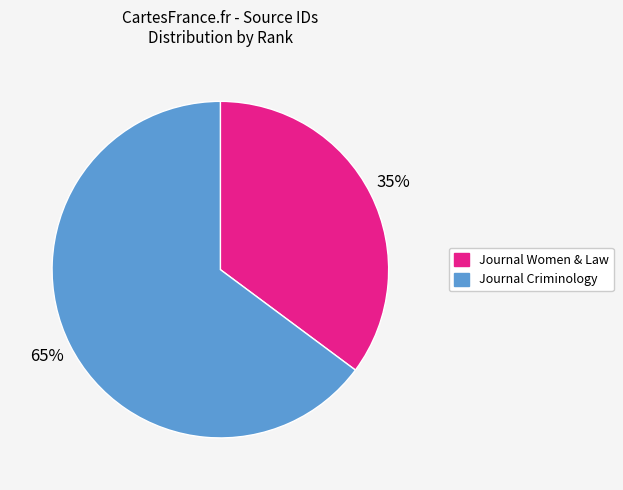

To the nearest percent, what is the average slice percentage?

50%